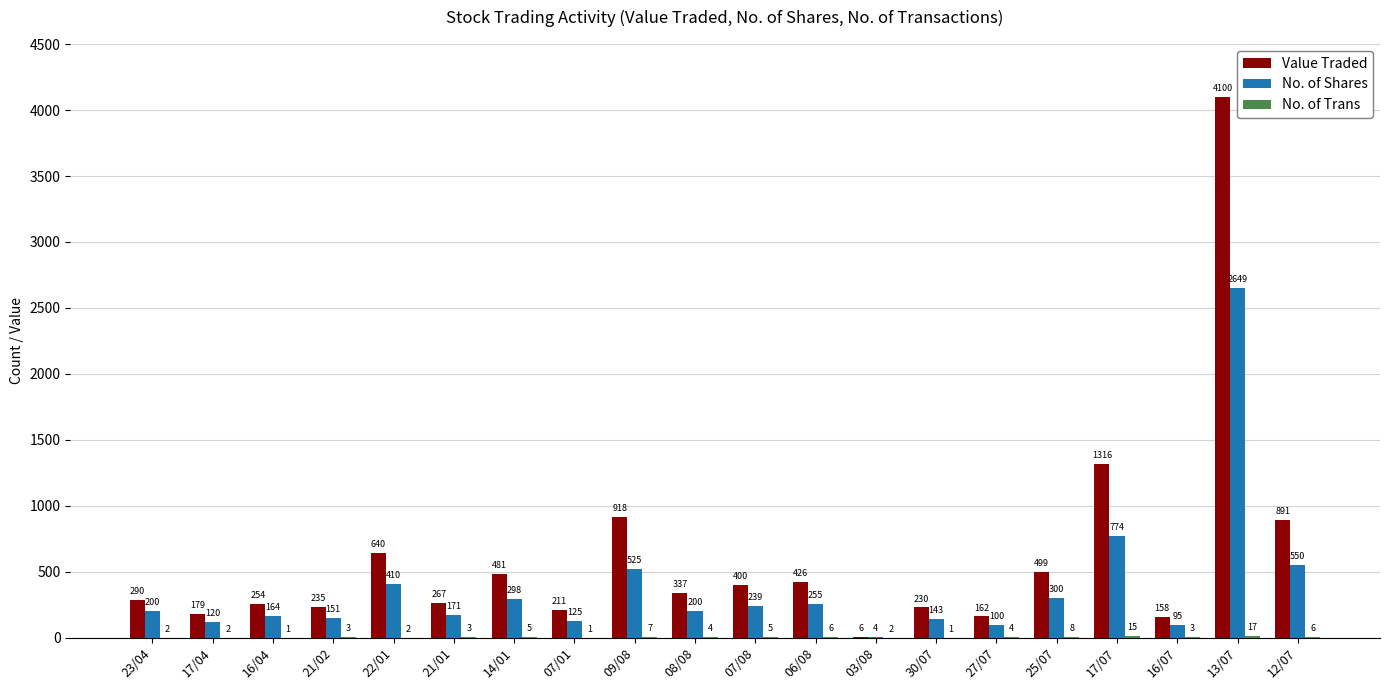

What is the sum of all Value Traded values?

12000